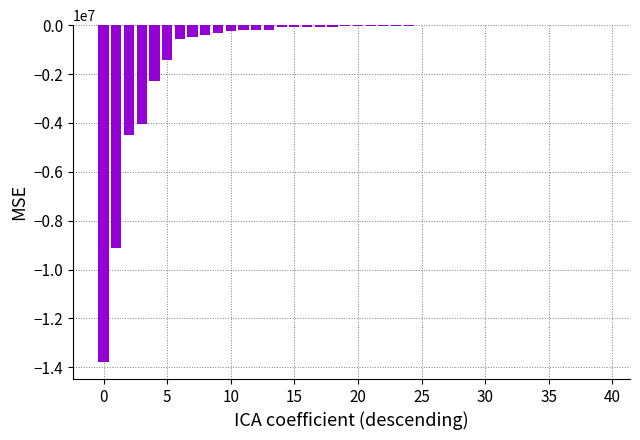

Count the number of values greater than -35952.

19